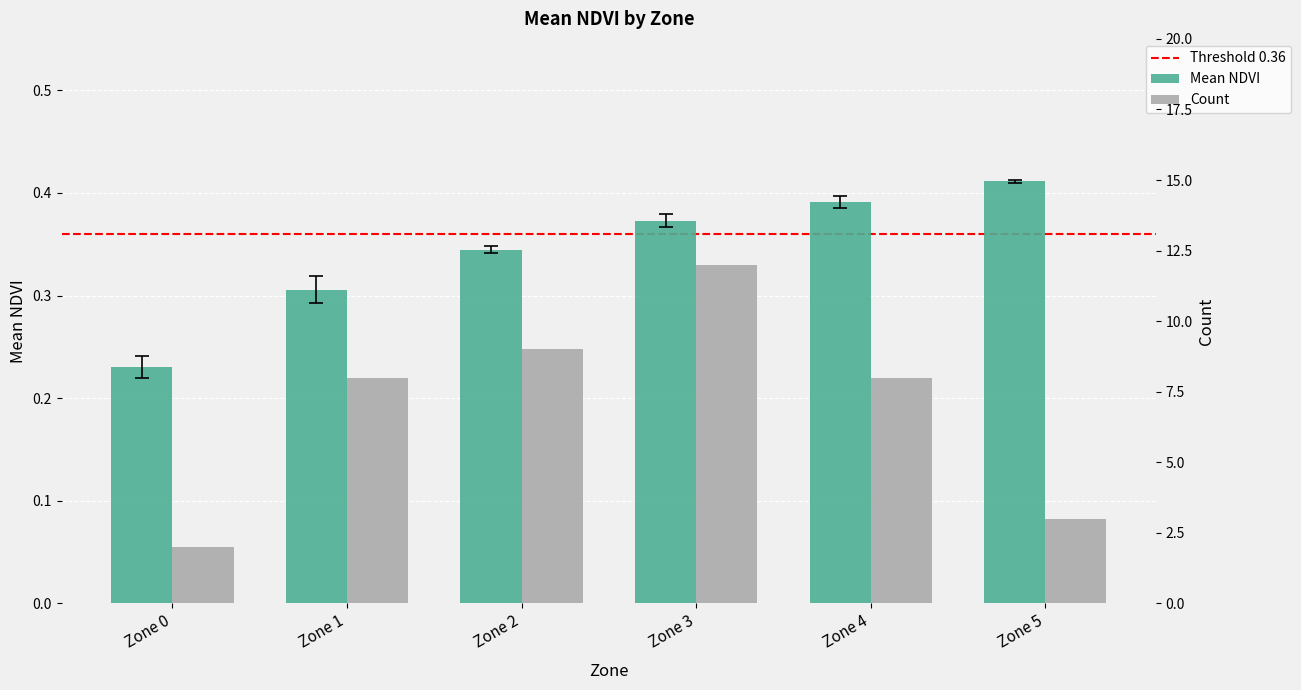

Rank the series at Zone 4 from highest to lowest value.

Count, Mean NDVI